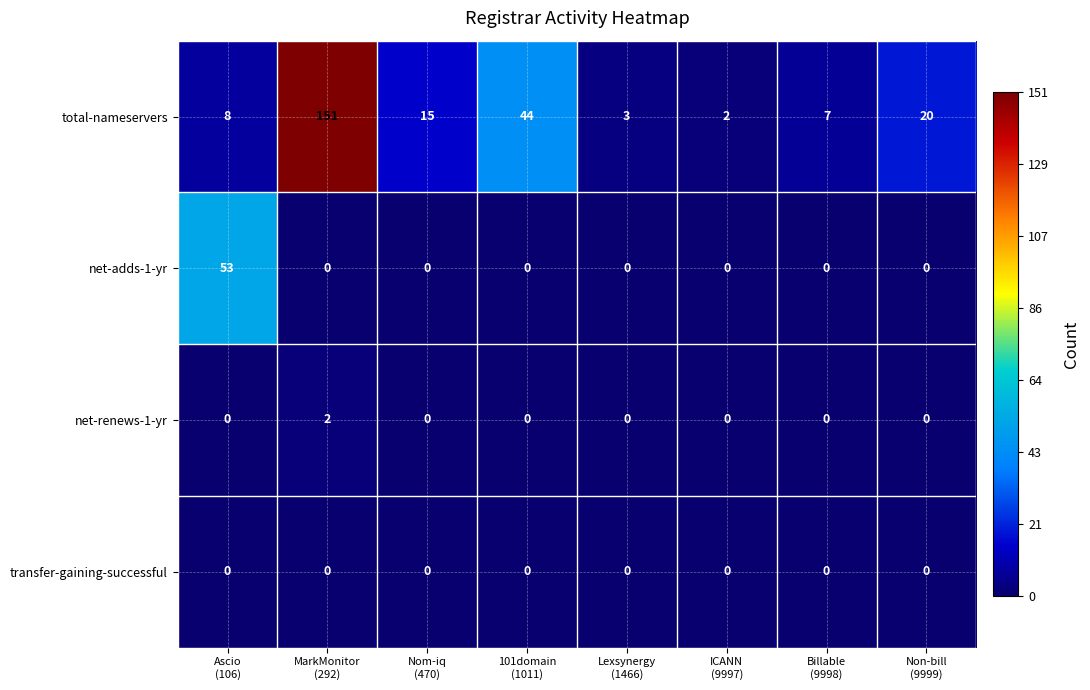

Which series has the largest total across all categories?

total-nameservers